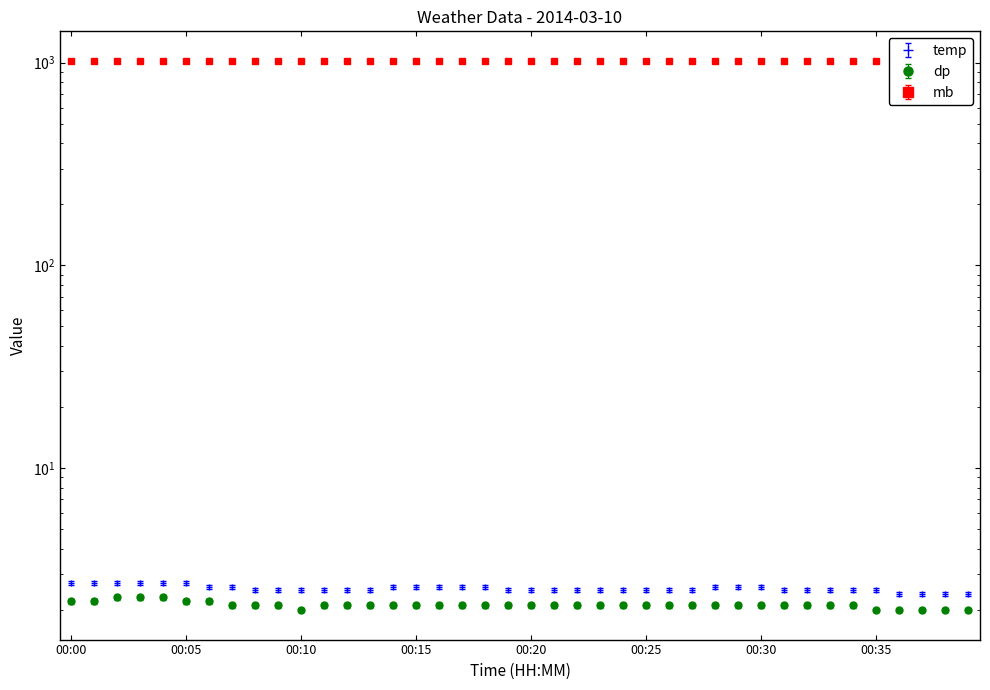

What is the difference between the maximum and second lowest values in the mb series?

0.1